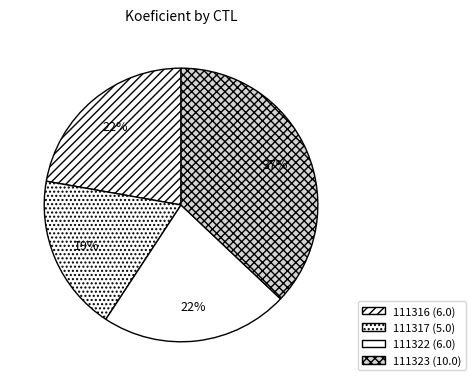

Is 111323 the majority of the pie?

No